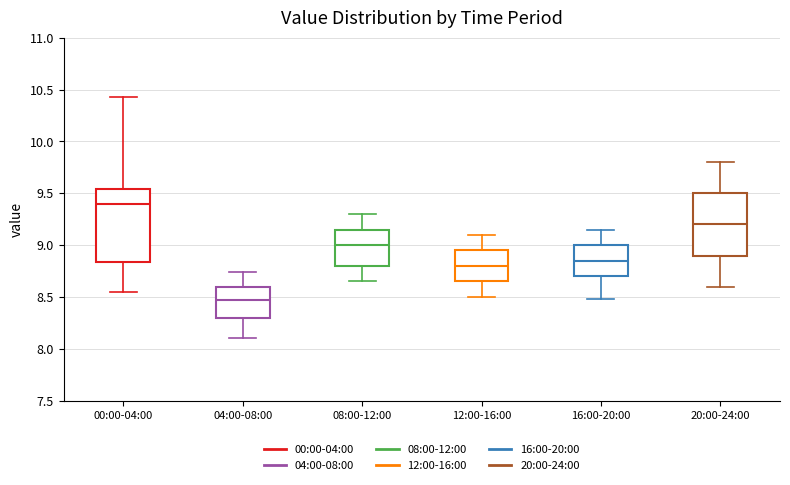

Reading left to right, read every box against the y-axis: the position of its median line, the range the box covers, and the ends of its whiskers. The values are not printed on the chart, so give them approximately, as read against the axis.

00:00-04:00: median 9.40, box 8.85 to 9.55, whiskers 8.55 to 10.45
04:00-08:00: median 8.45, box 8.30 to 8.60, whiskers 8.10 to 8.75
08:00-12:00: median 9.00, box 8.80 to 9.15, whiskers 8.65 to 9.30
12:00-16:00: median 8.80, box 8.65 to 8.95, whiskers 8.50 to 9.10
16:00-20:00: median 8.85, box 8.70 to 9.00, whiskers 8.50 to 9.15
20:00-24:00: median 9.20, box 8.90 to 9.50, whiskers 8.60 to 9.80